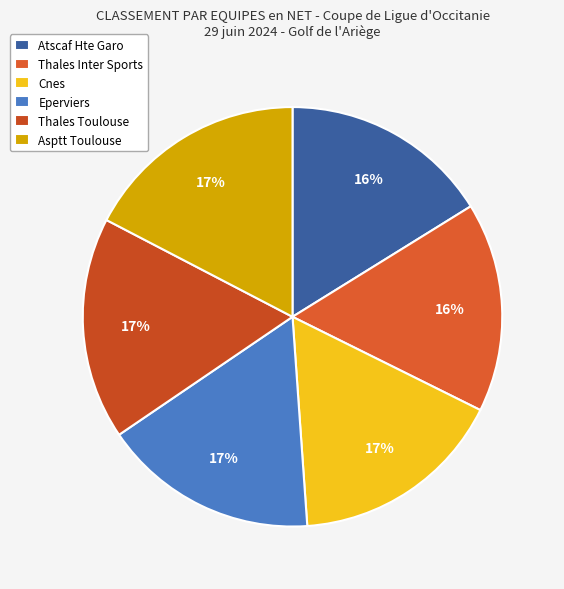

True or false: Thales Toulouse accounts for 17% of the total.

True